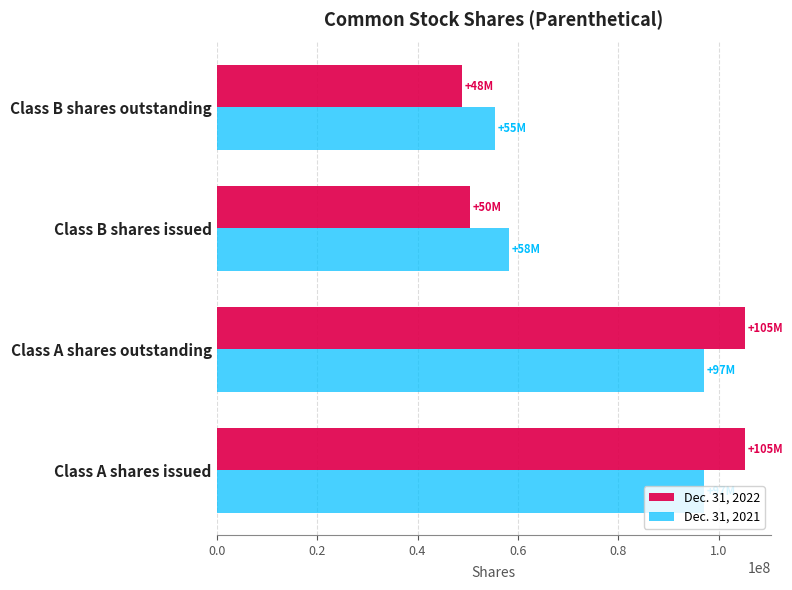

Rank the series by their average value, from highest to lowest.

Dec. 31, 2022, Dec. 31, 2021